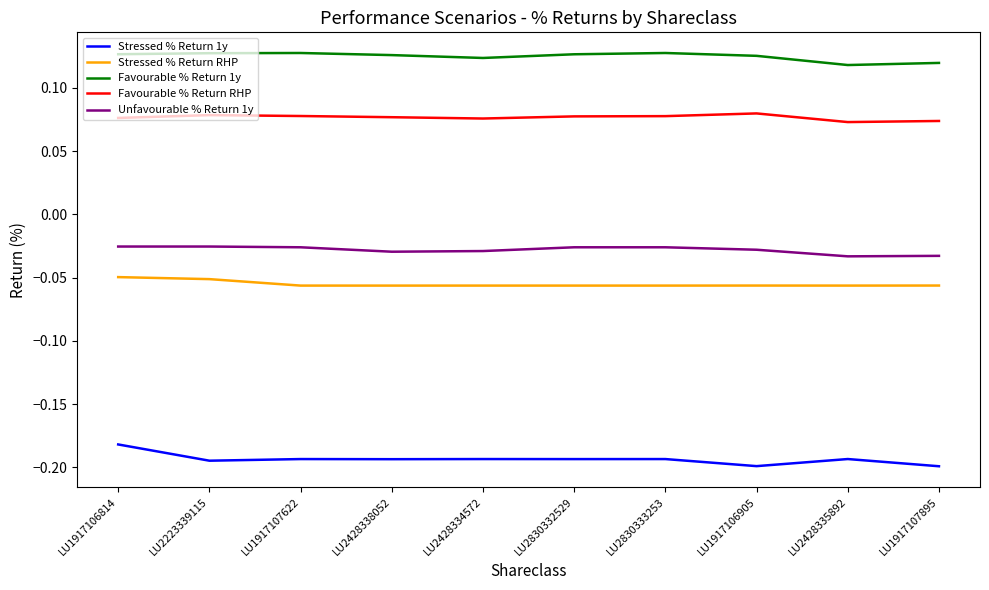

Is the value of Unfavourable % Return 1y at LU2830332529 greater than the value of Stressed % Return RHP at LU1917107895?

Yes